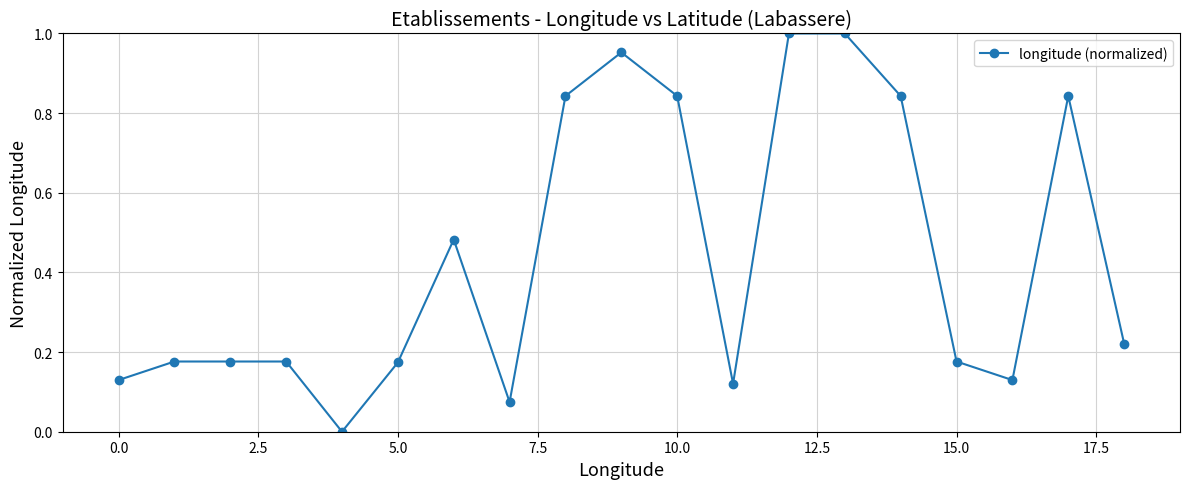

What is the sum of all values?

8.4